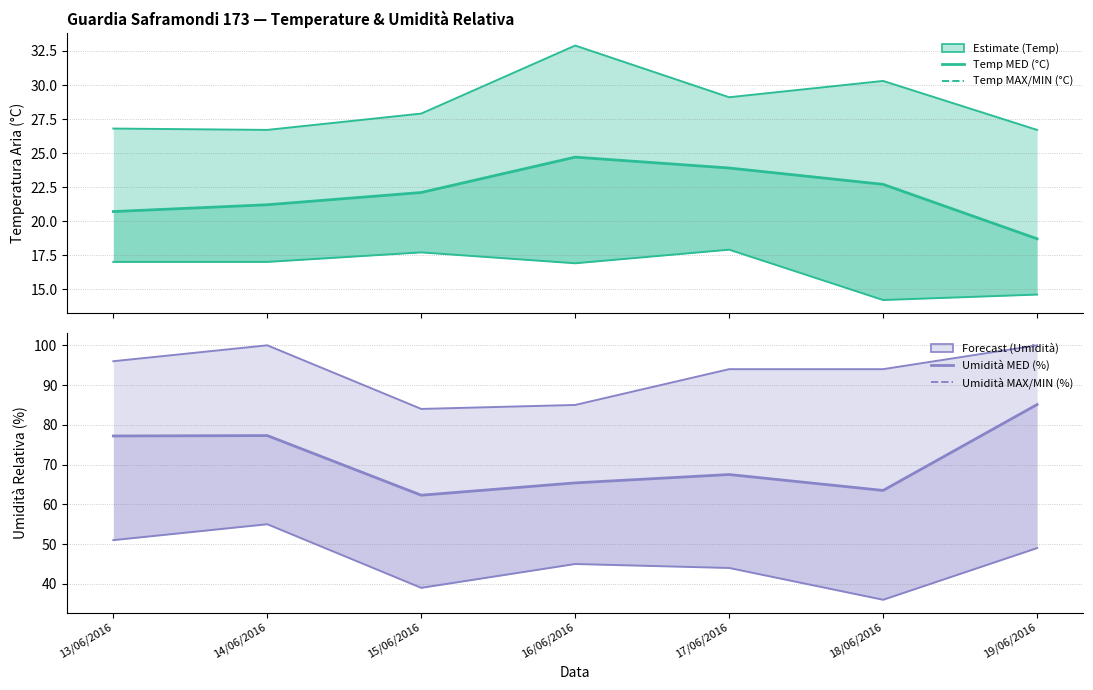

How many values in the Temp MIN (°C) series are below 17?

3